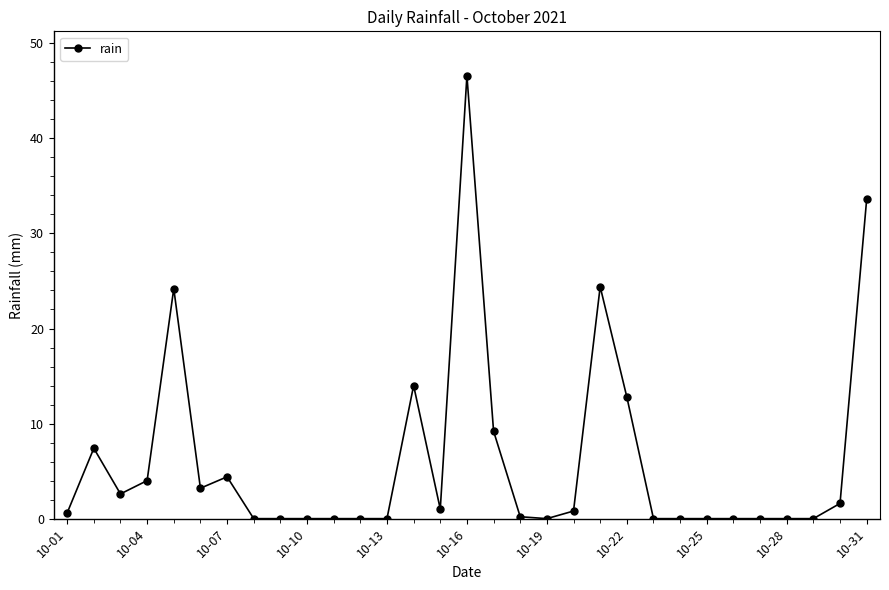

What is the maximum value shown in the chart?

46.6